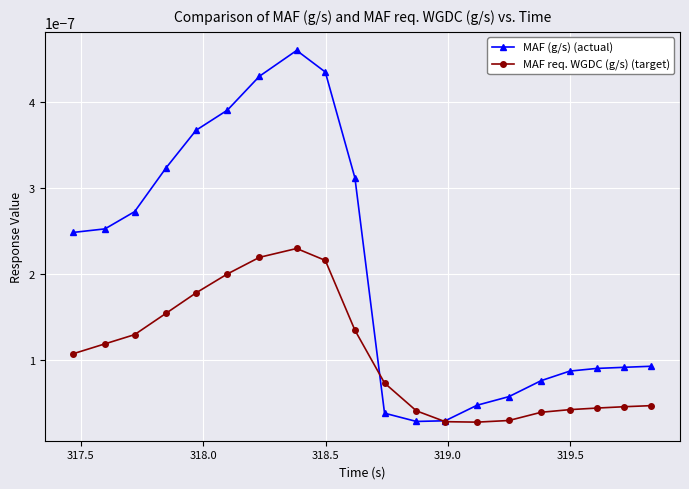

How many intersections are there between MAF req. WGDC (g/s) (target) and MAF (g/s) (actual)?

2